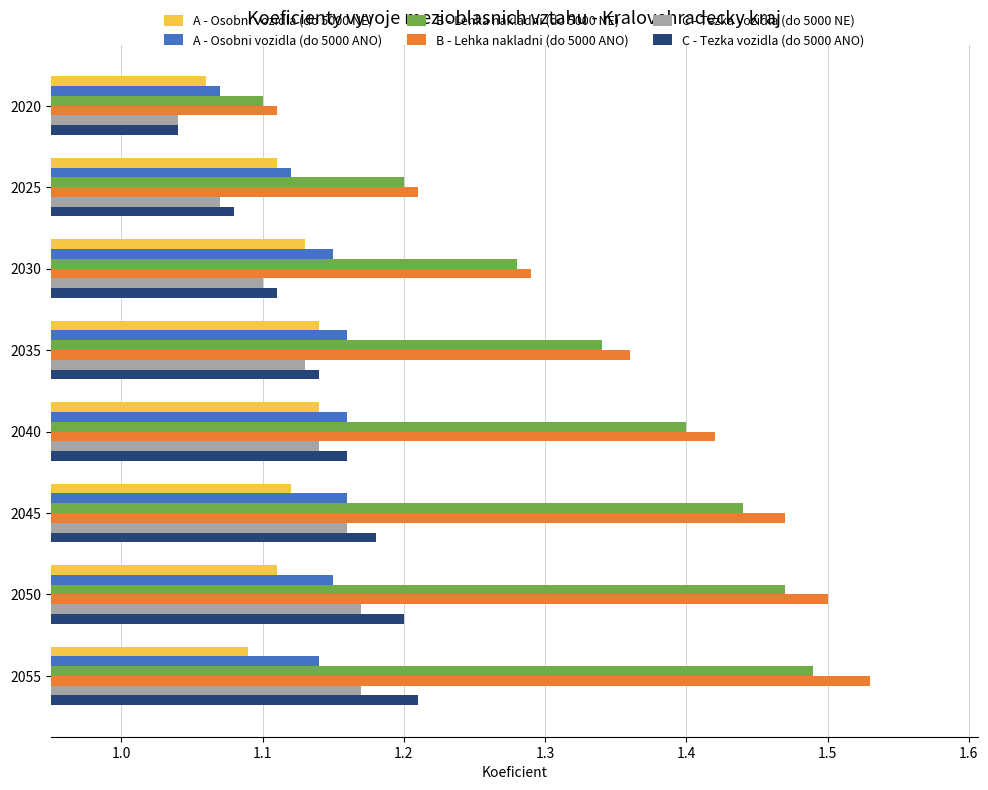

How many C - Tezka vozidla (do 5000 ANO) values are between 1 and 2?

8